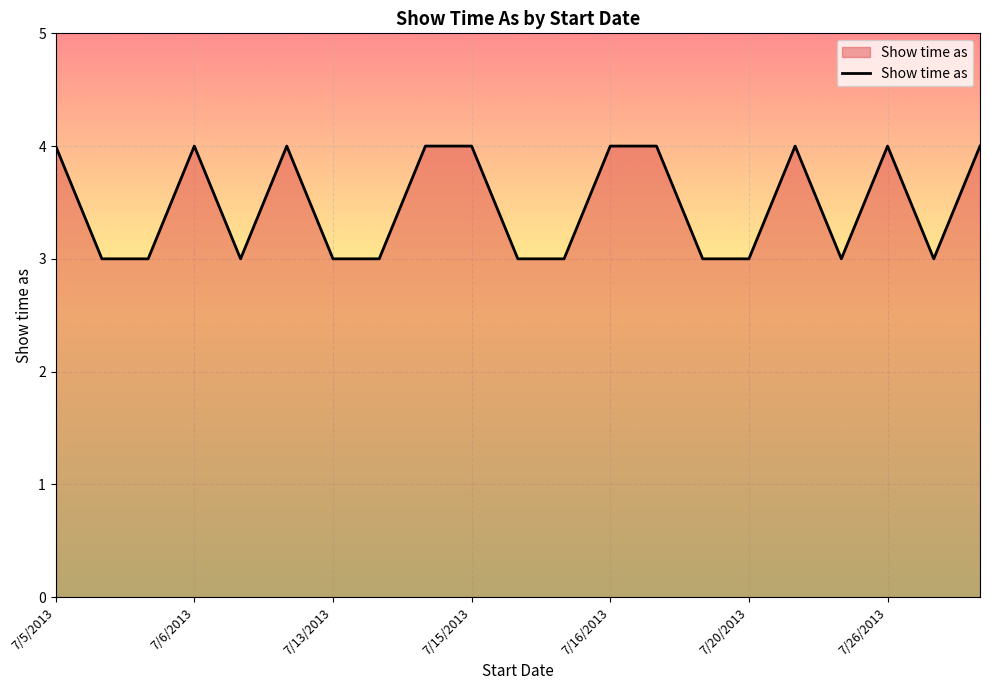

True or false: there are more than 2 points higher than both neighbors.

True